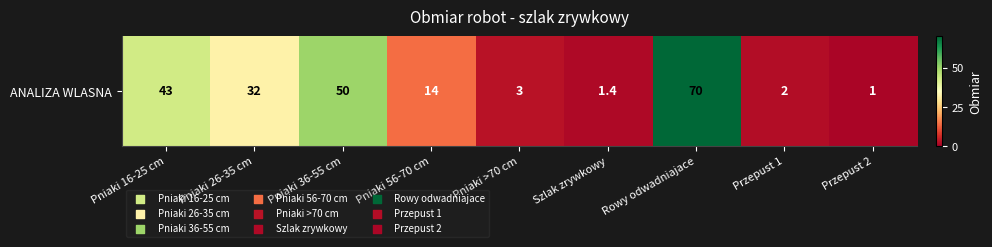

True or false: the data shows 14.0 at Pniaki 56-70 cm.

True